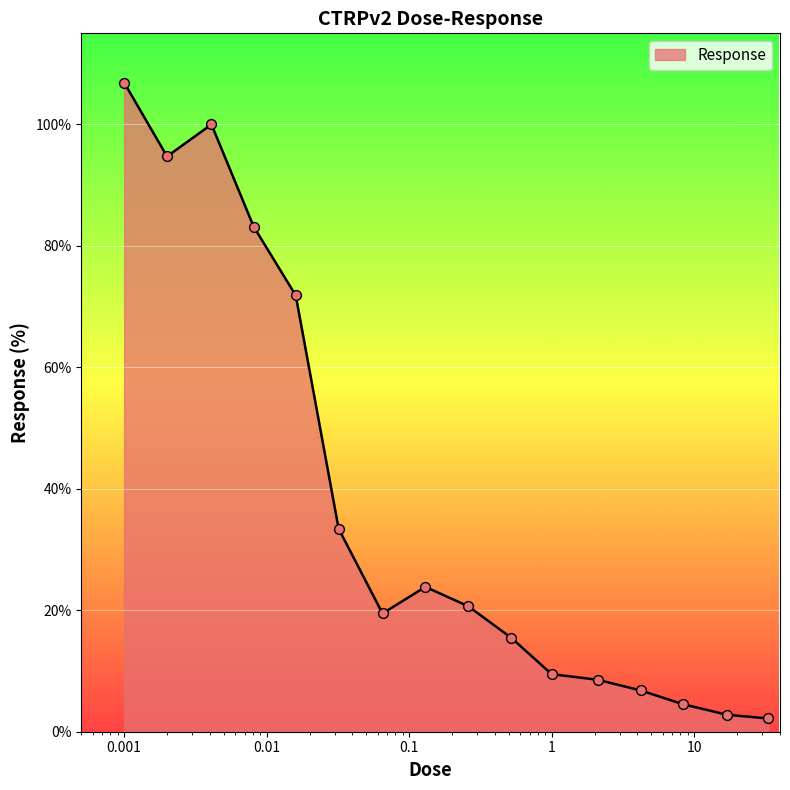

What is the difference between the maximum and minimum values?

104.7